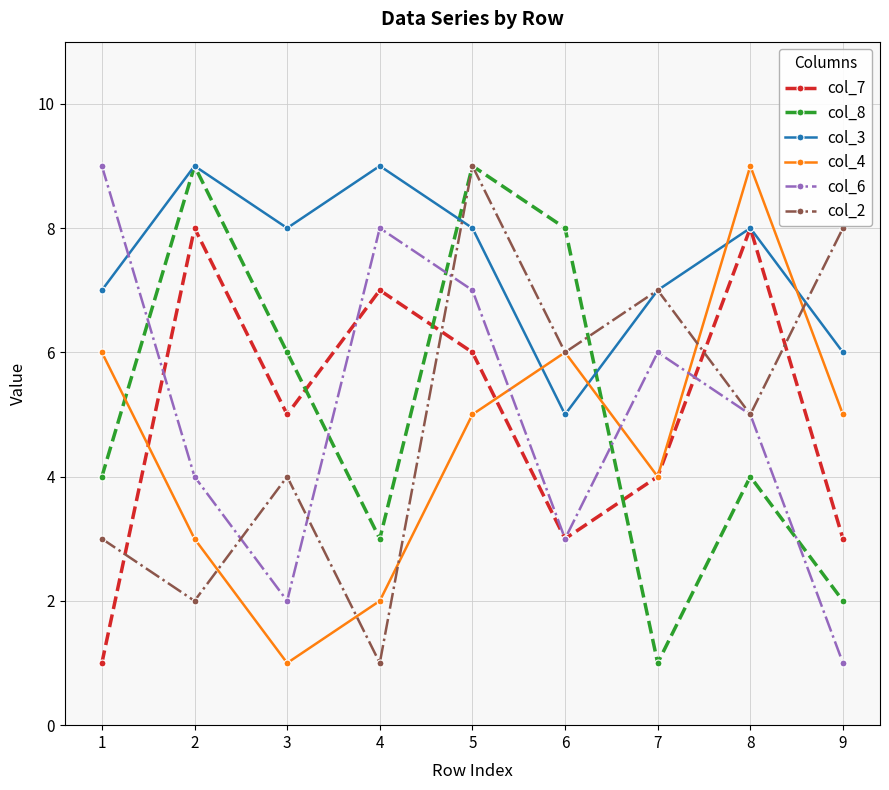

Count the col_3 values in the range 7 to 8.

5